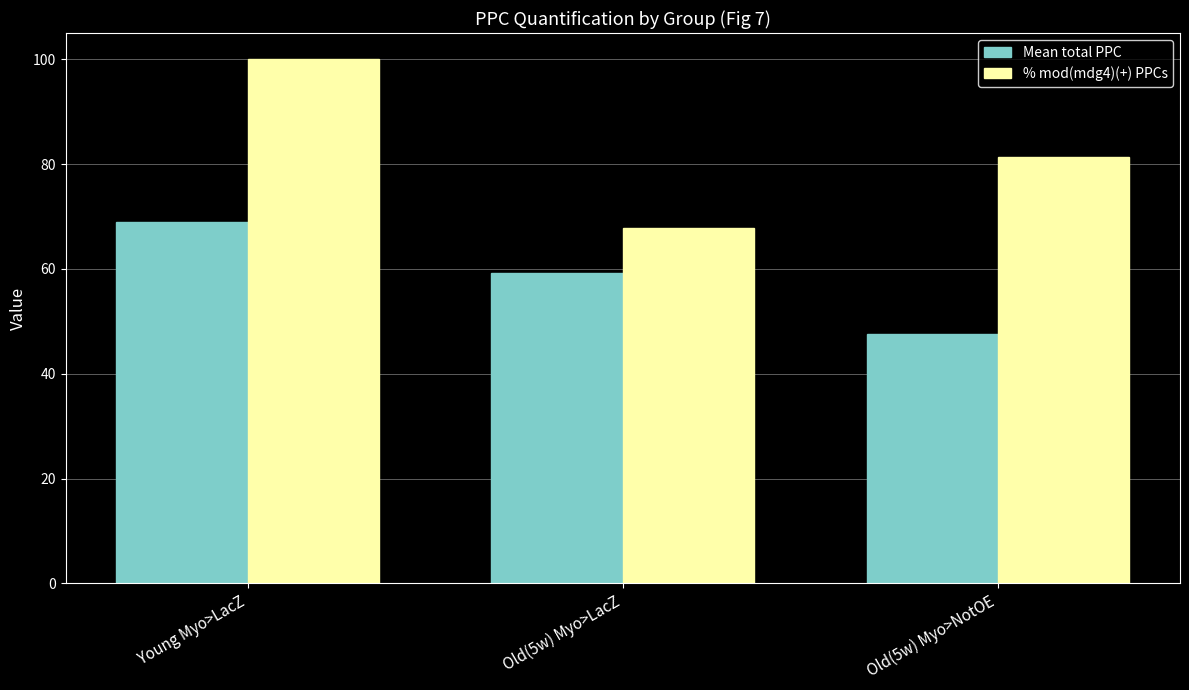

Is the value of Mean total PPC at Old(5w) Myo>LacZ greater than the value of % mod(mdg4)(+) PPCs at Young Myo>LacZ?

No